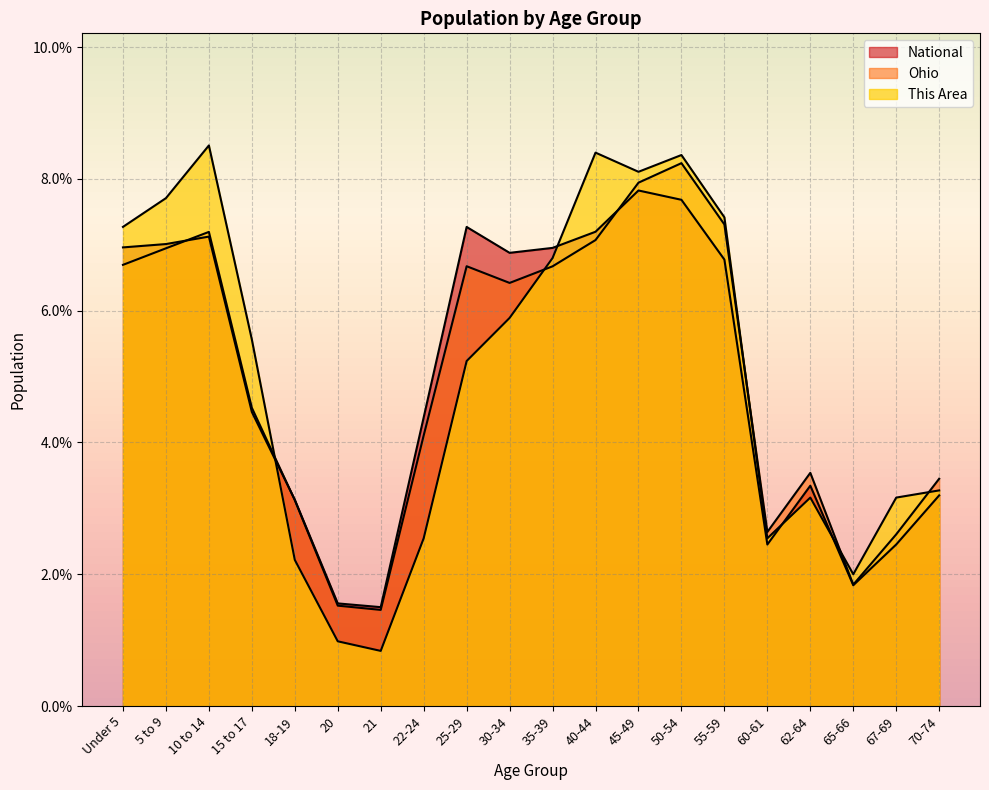

Reading left to right, what are all the values shown in this chart?

This Area: Under 5=7.3	5 to 9=7.7	10 to 14=8.5	15 to 17=5.6	18-19=2.2	20=1.0	21=0.8	22-24=2.5	25-29=5.2	30-34=5.9	35-39=6.8	40-44=8.4	45-49=8.1	50-54=8.4	55-59=7.4	60-61=2.5	62-64=3.2	65-66=2.0	67-69=3.2	70-74=3.3
Ohio: Under 5=6.7	5 to 9=6.9	10 to 14=7.2	15 to 17=4.5	18-19=3.1	20=1.5	21=1.5	22-24=4.1	25-29=6.7	30-34=6.4	35-39=6.7	40-44=7.1	45-49=7.9	50-54=8.2	55-59=7.3	60-61=2.6	62-64=3.5	65-66=1.8	67-69=2.6	70-74=3.4
National: Under 5=7.0	5 to 9=7.0	10 to 14=7.1	15 to 17=4.5	18-19=3.1	20=1.6	21=1.5	22-24=4.4	25-29=7.3	30-34=6.9	35-39=7.0	40-44=7.2	45-49=7.8	50-54=7.7	55-59=6.8	60-61=2.5	62-64=3.3	65-66=1.8	67-69=2.5	70-74=3.2